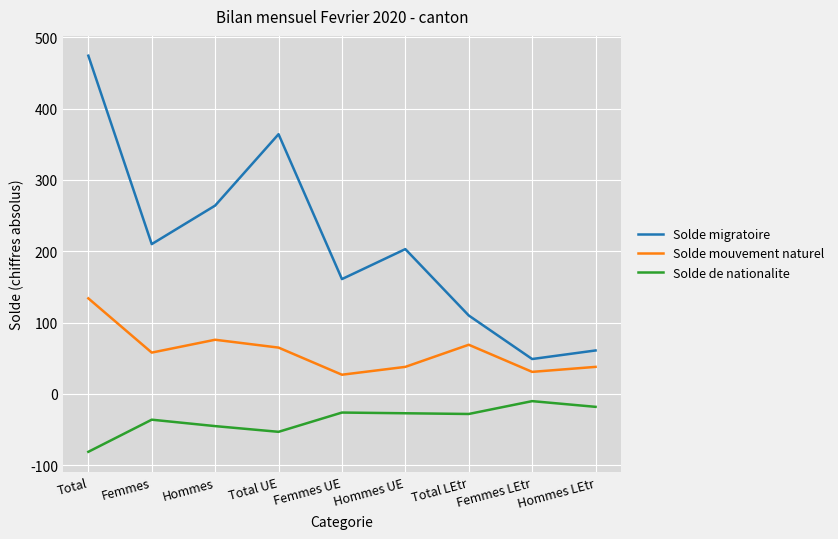

At which category does Solde migratoire reach its first local valley?

Femmes